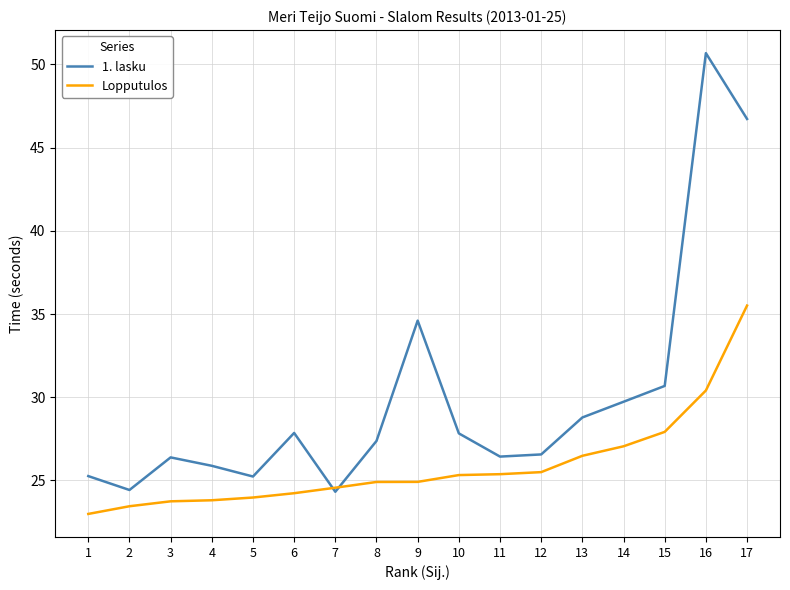

Between 11 and 16, which series saw the biggest shift?

1. lasku